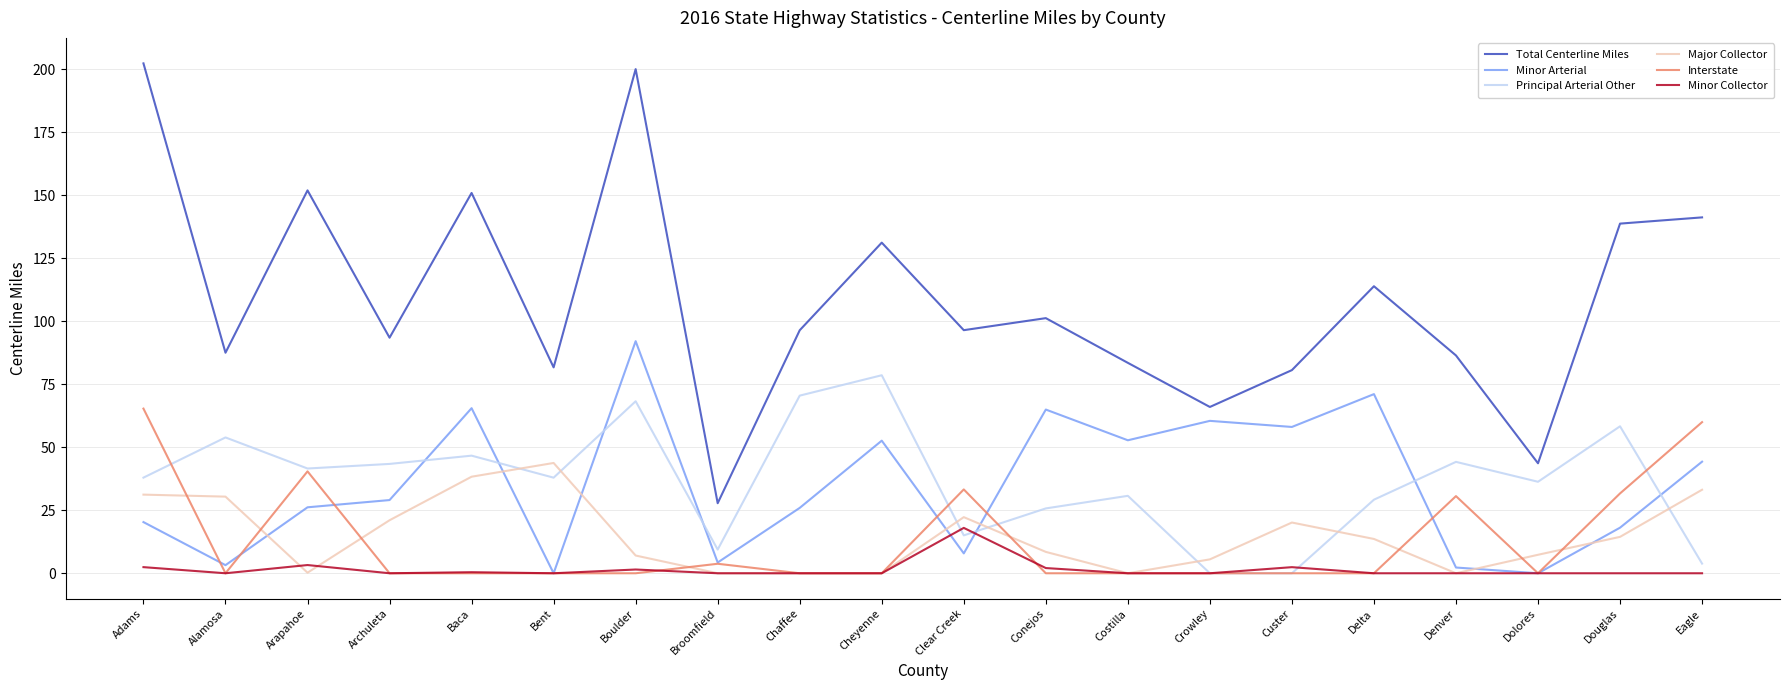

True or false: Total Centerline Miles and Minor Collector intersect in this chart.

False